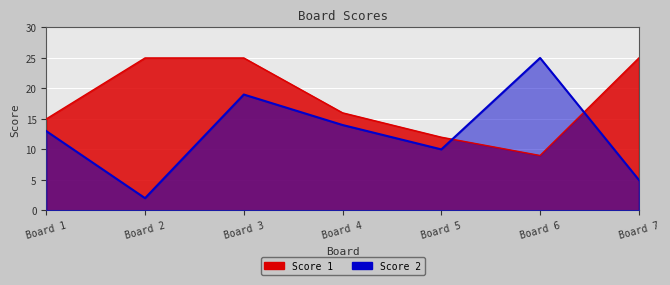

True or false: Score 1 and Score 2 intersect in this chart.

True